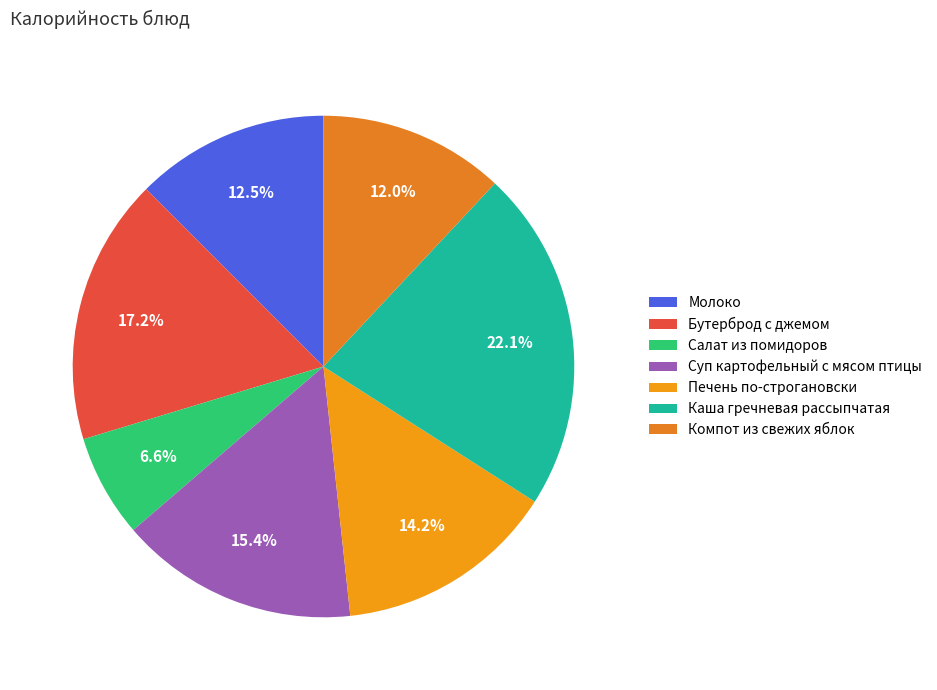

Is there any slice that represents more than half of the pie?

No